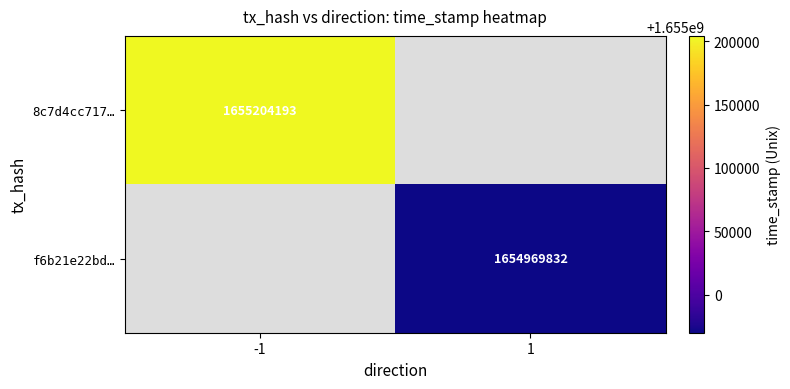

What is the smallest value displayed?

1654969832.0